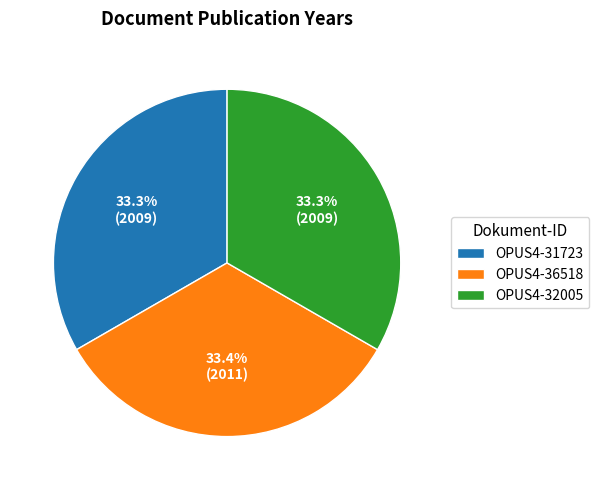

How many slices are in this pie chart?

3